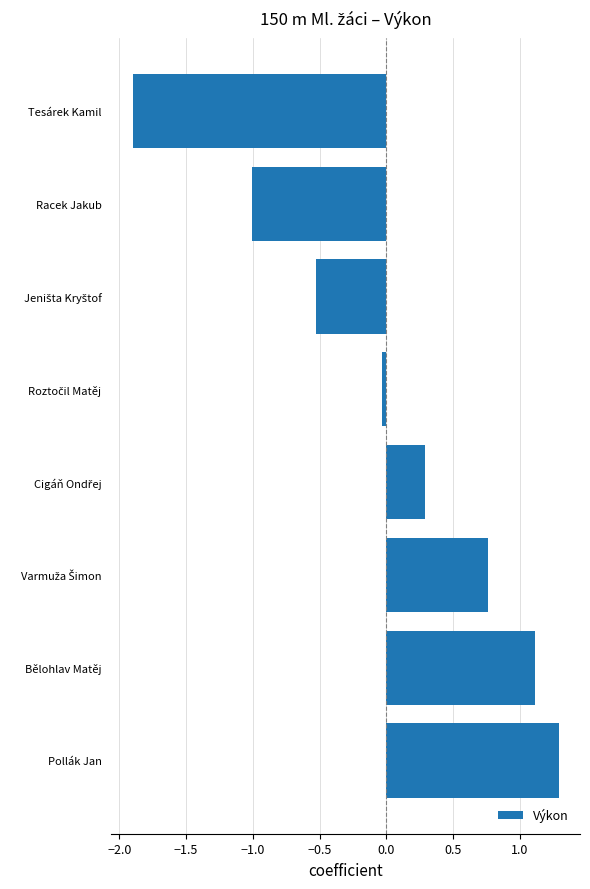

The value at Racek Jakub is -1.8. True or false?

False